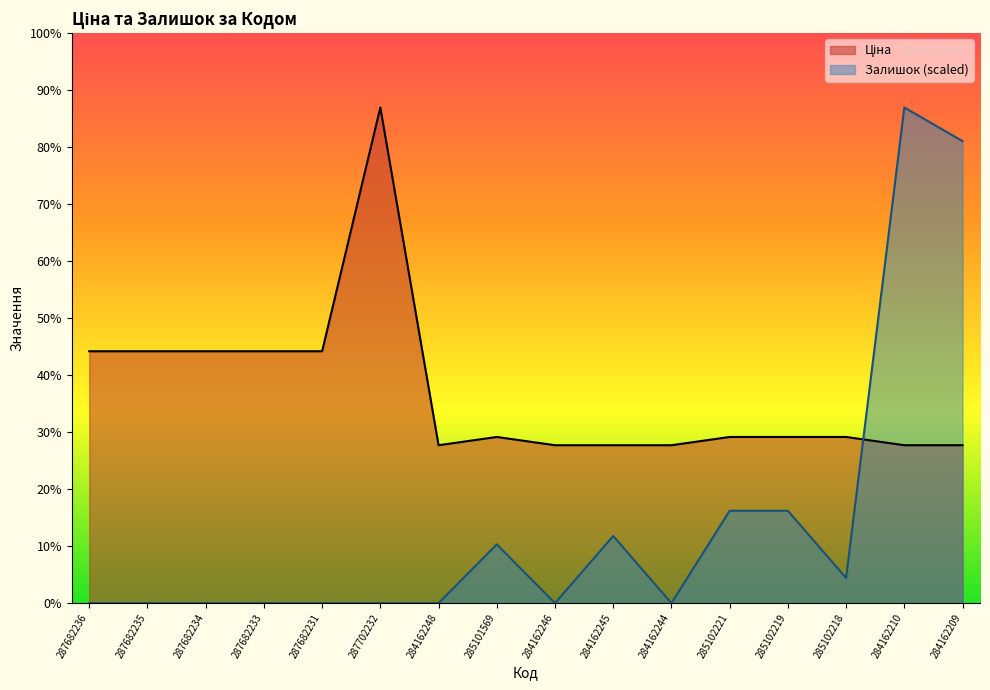

Does the chart display data point markers on the line(s)?

No